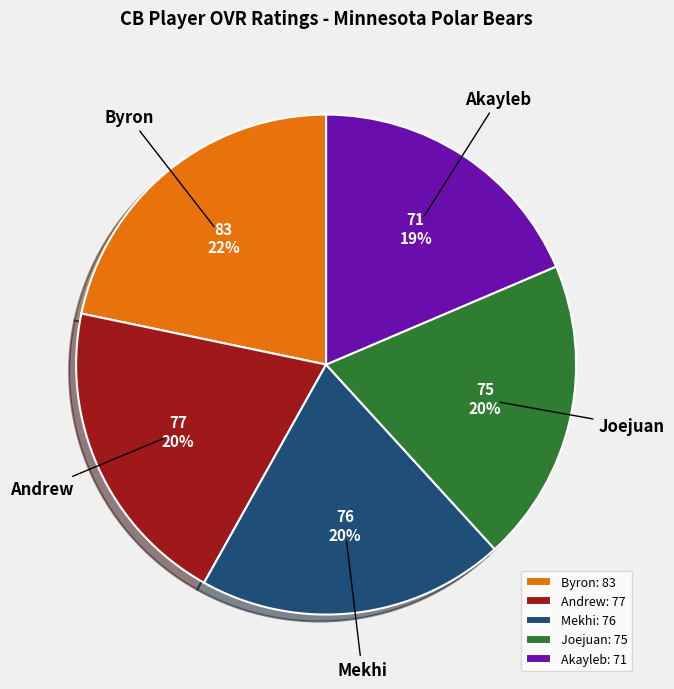

Between Mekhi and Byron, which is larger?

Byron